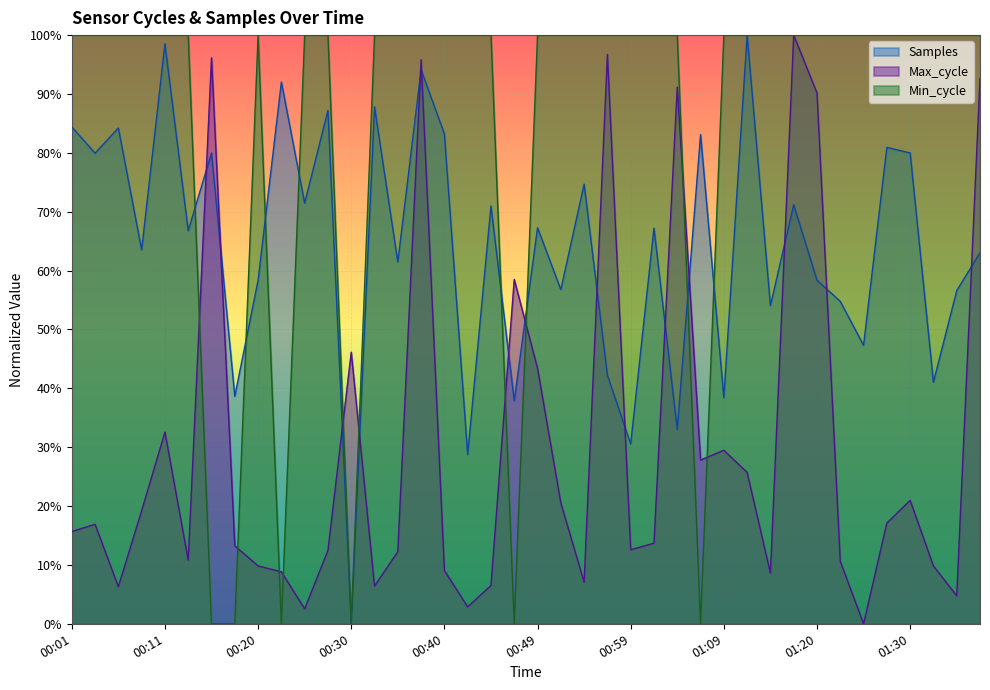

How many categories are shown in the chart?

40